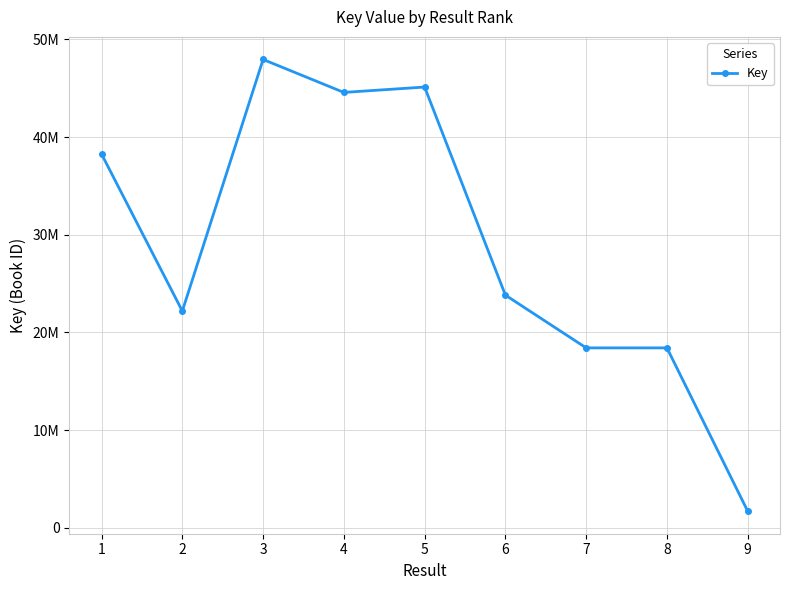

Which category has the lowest value across all series?

9